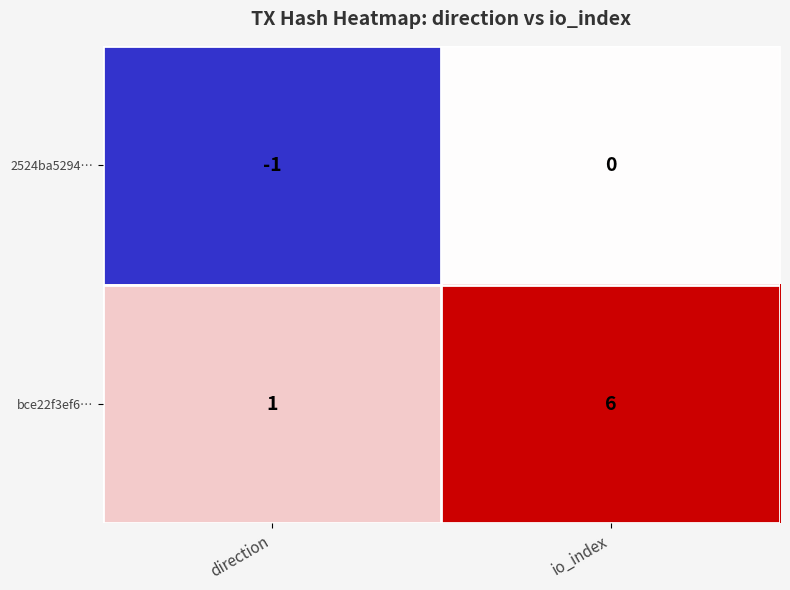

How many data points in 2524ba5294… are less than 0?

1